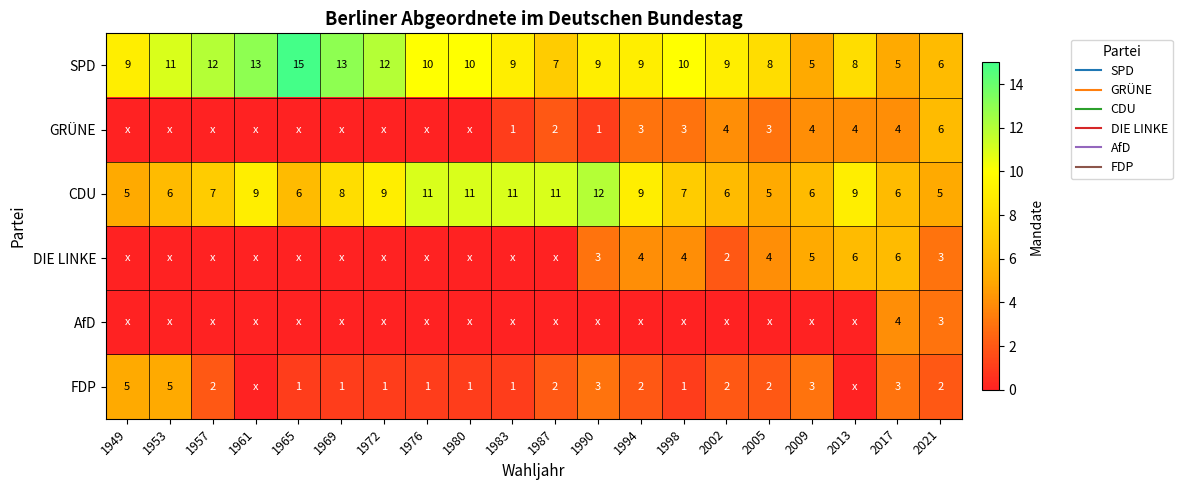

What is the difference between the maximum and minimum values in the GRÜNE series?

6